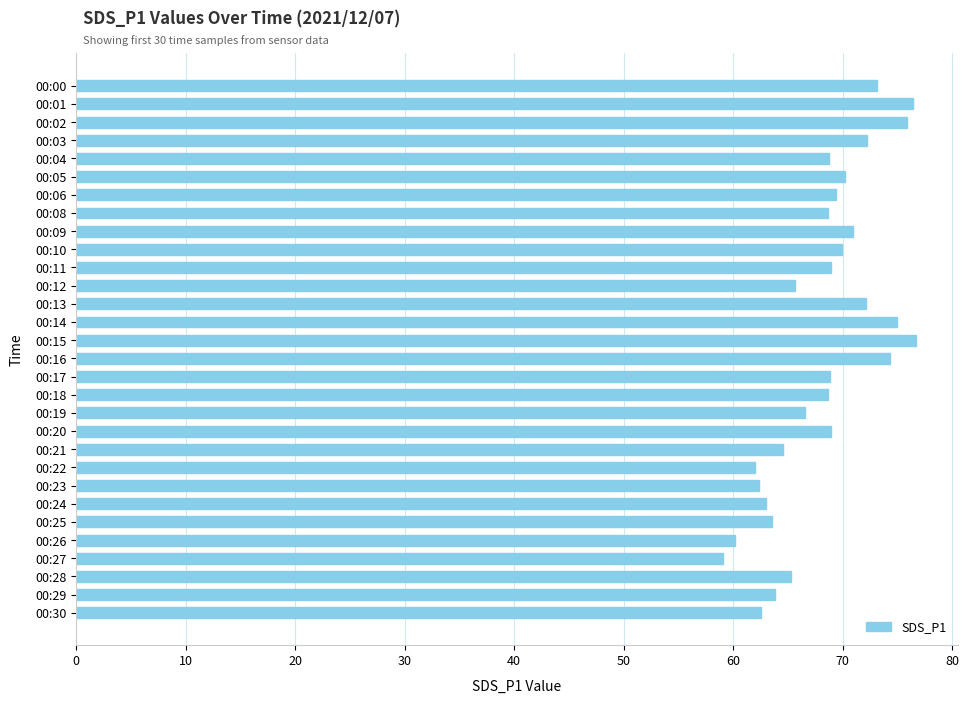

Does the chart contain stacked bars?

No